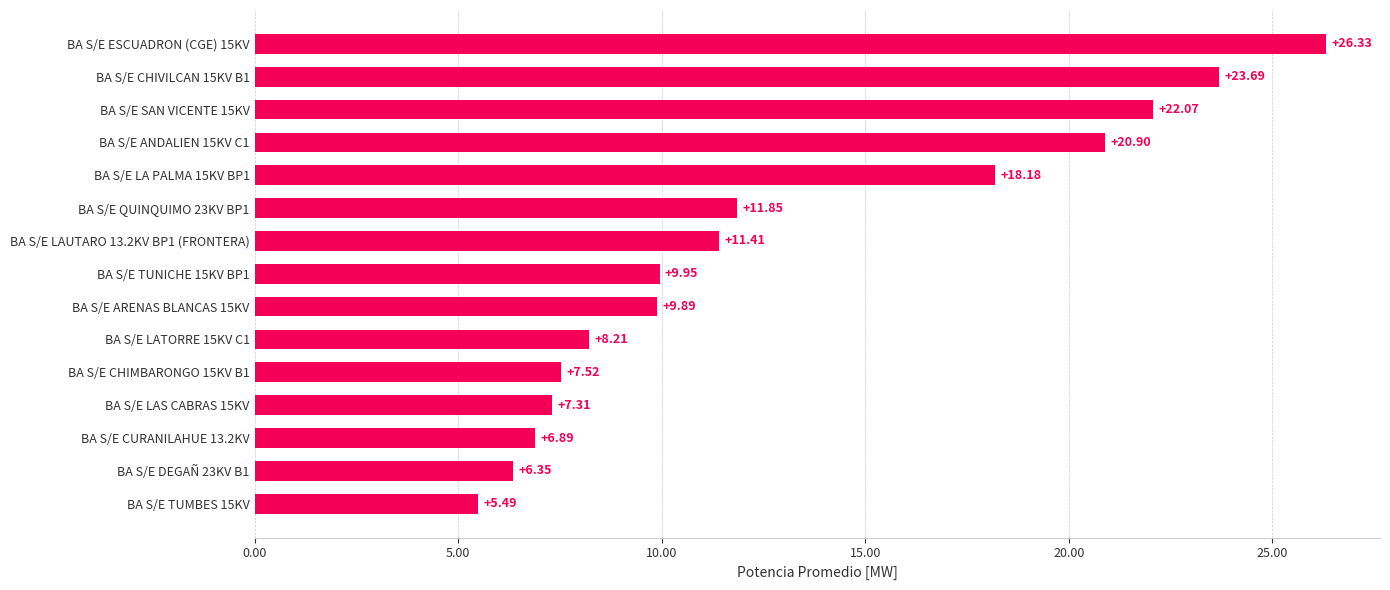

At which label is the value closest to 15?

BA S/E QUINQUIMO 23KV BP1